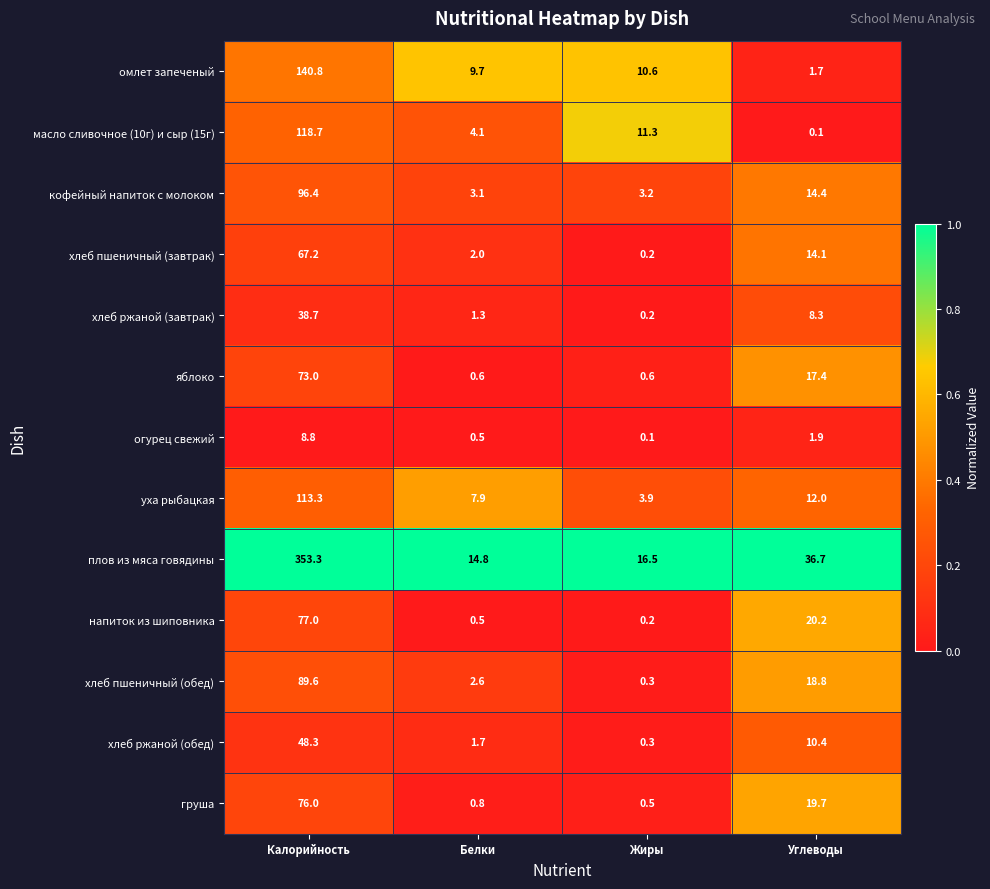

The напиток из шиповника series shows 20.2 at Углеводы. True or false?

True